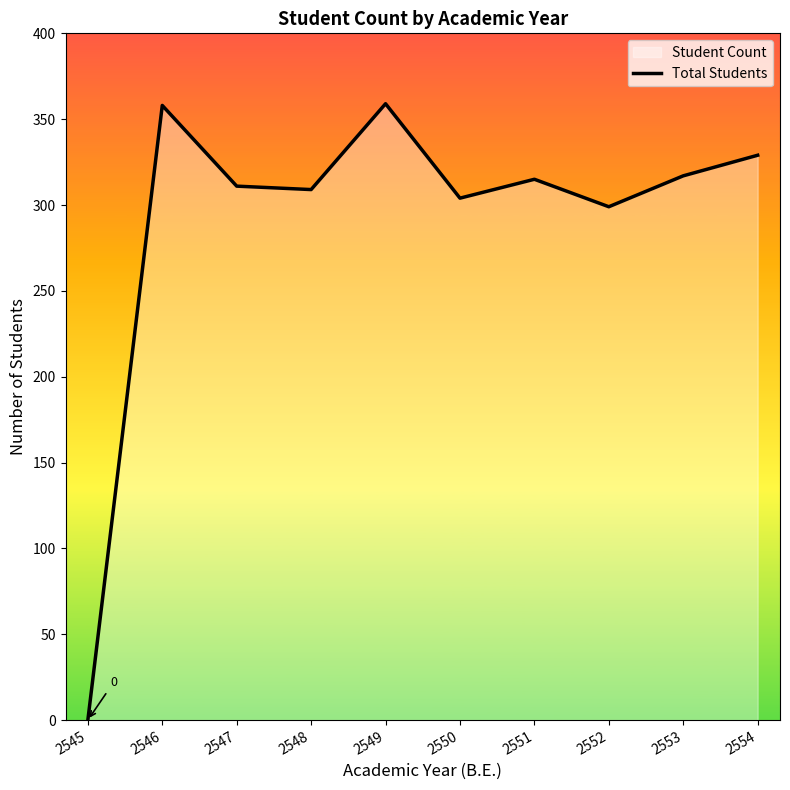

Reading right to left, what are all the values shown in this chart?

2554=329	2553=317	2552=299	2551=315	2550=304	2549=359	2548=309	2547=311	2546=358	2545=0